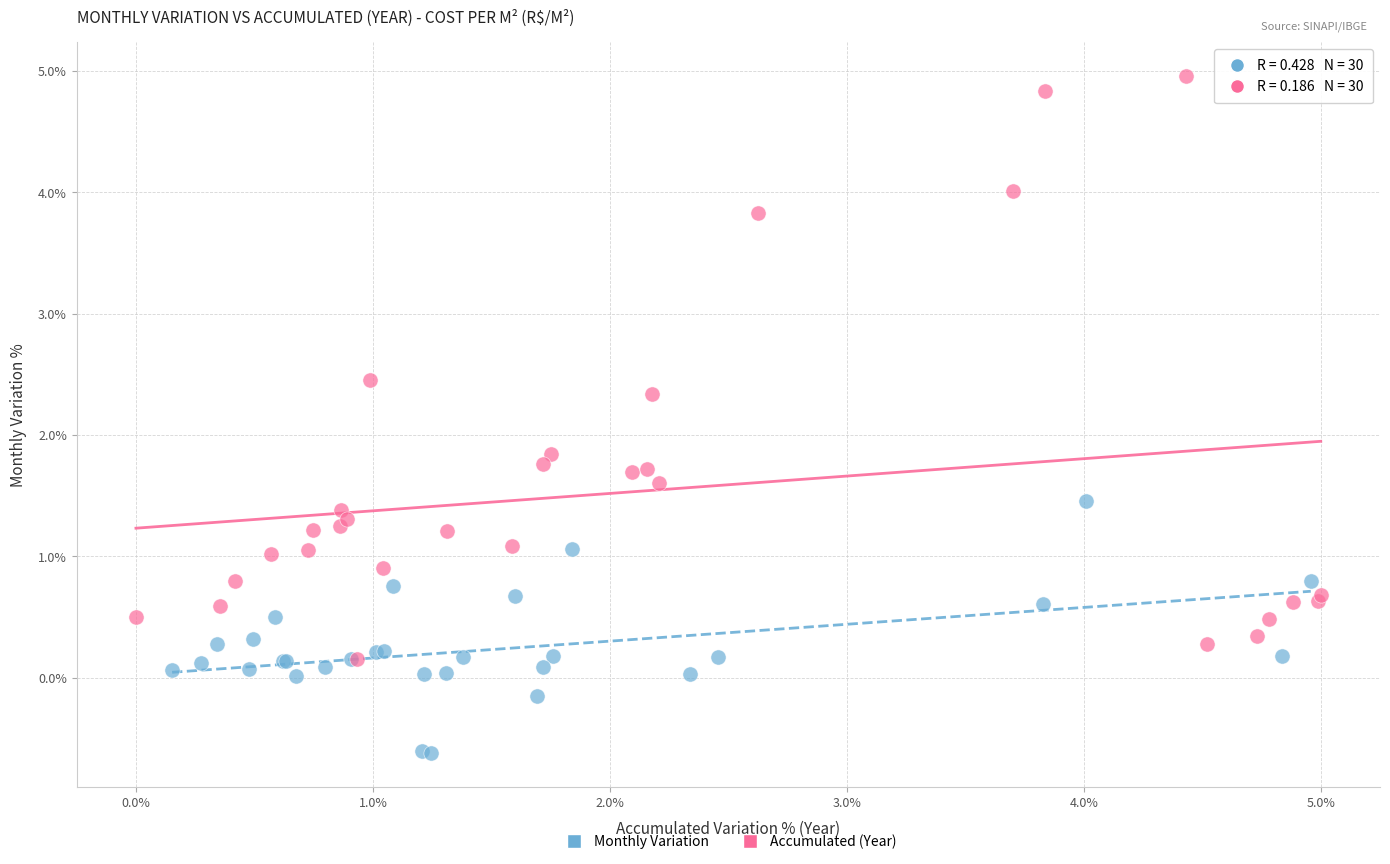

Which series has the largest Y range (max minus min)?

Accumulated (Year)